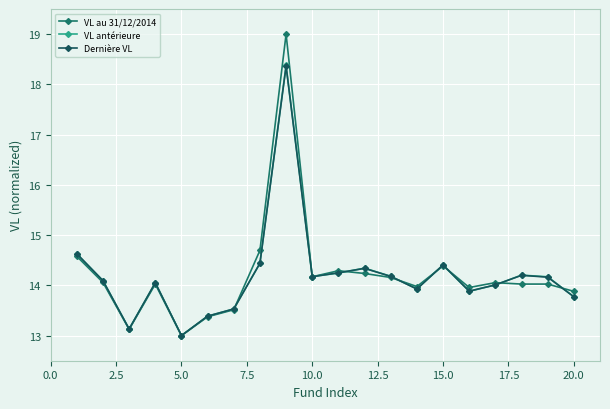

True or false: Dernière VL has more than 0 interior local peaks.

True